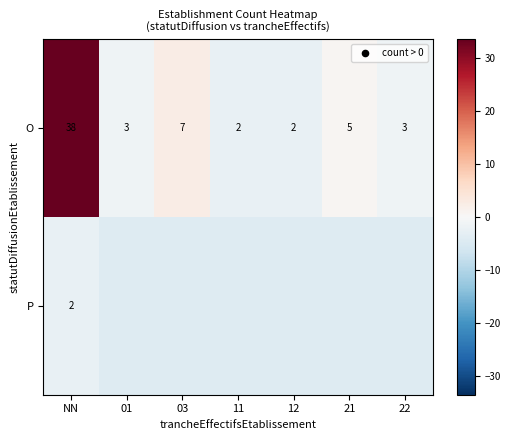

At which label does O reach its peak?

NN